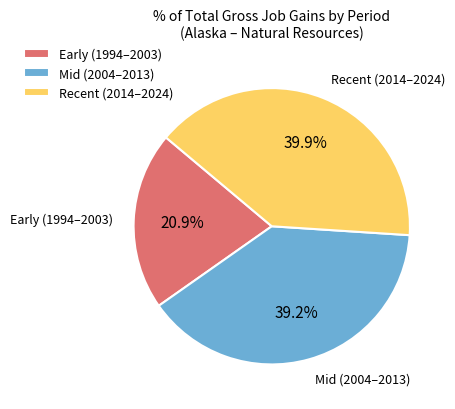

Between Recent (2014–2024) and Mid (2004–2013), which is larger?

Recent (2014–2024)